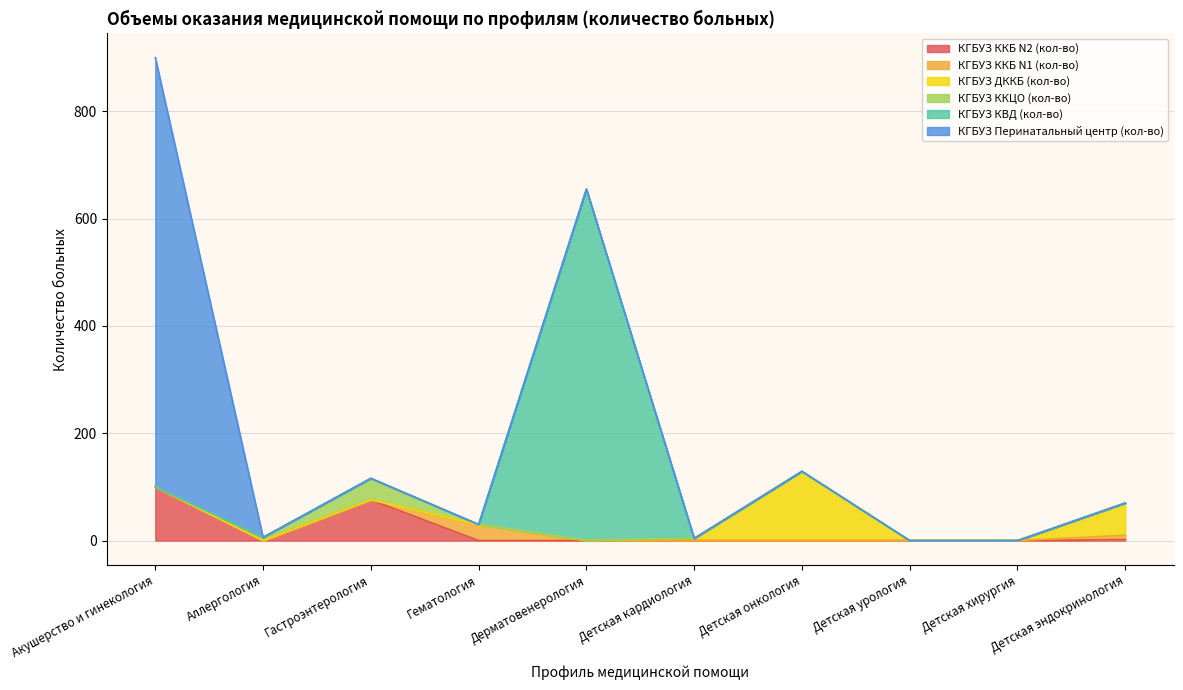

What is the label of the 3rd point from the left?

Гастроэнтерология